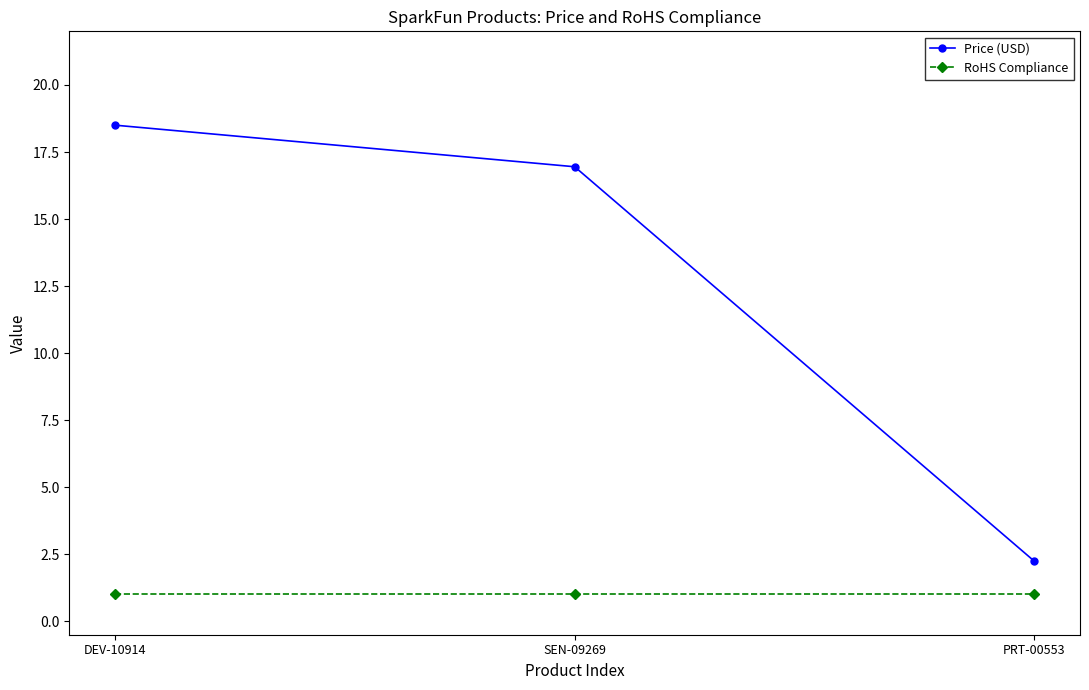

The RoHS Compliance series shows 1.8 at PRT-00553. True or false?

False